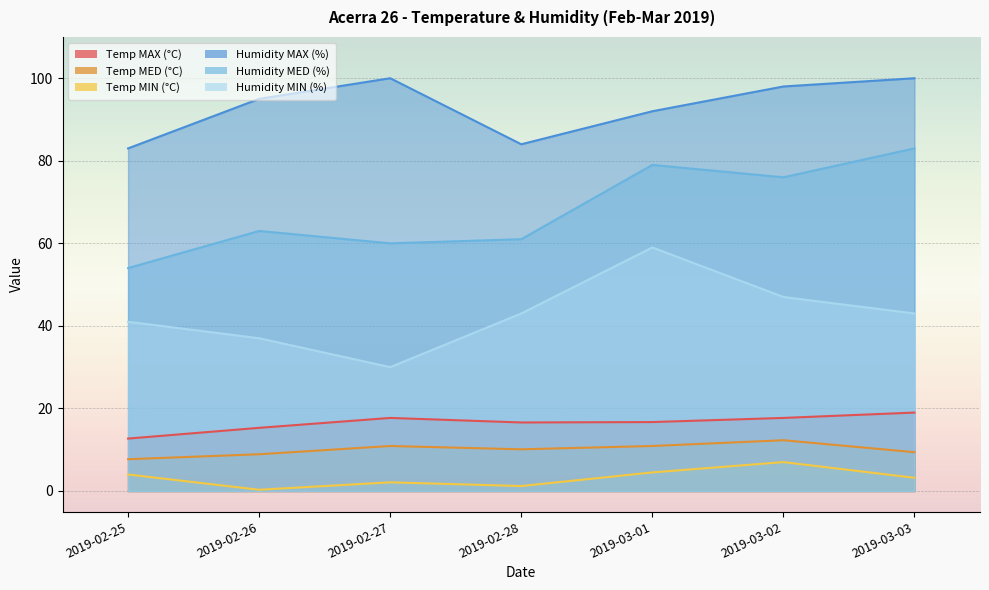

Which category has the highest value across all series?

2019-02-27